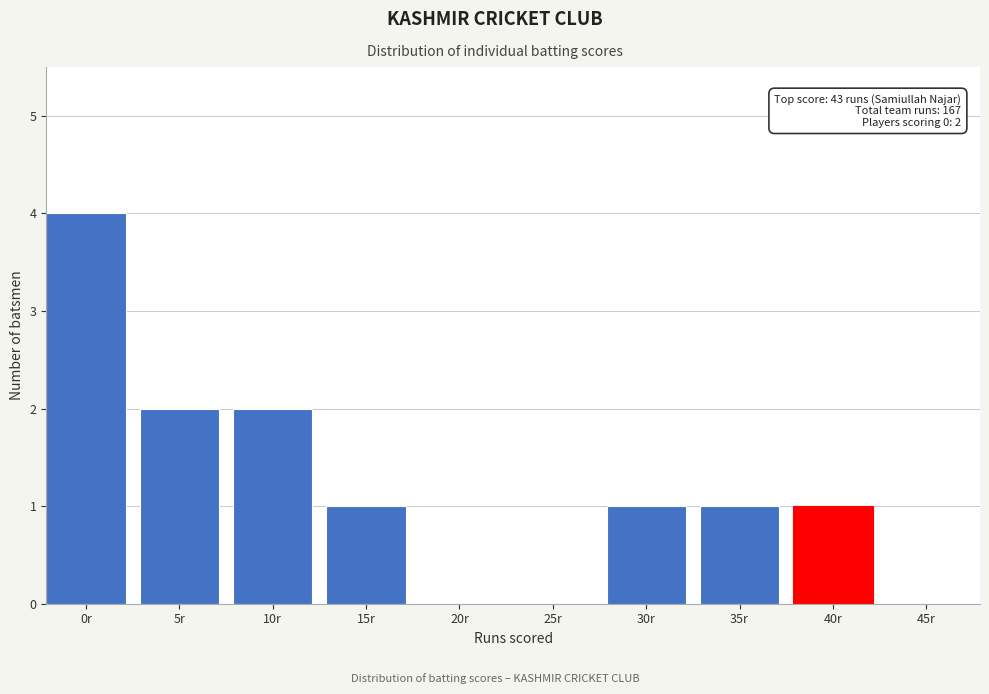

Reading right to left, what are all the values shown in this chart?

45r=0	40r=1	35r=1	30r=1	25r=0	20r=0	15r=1	10r=2	5r=2	0r=4